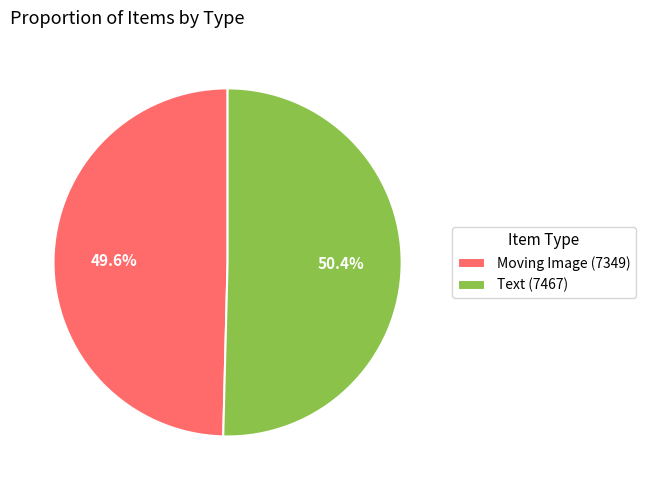

Is Moving Image (7349) the majority of the pie?

No